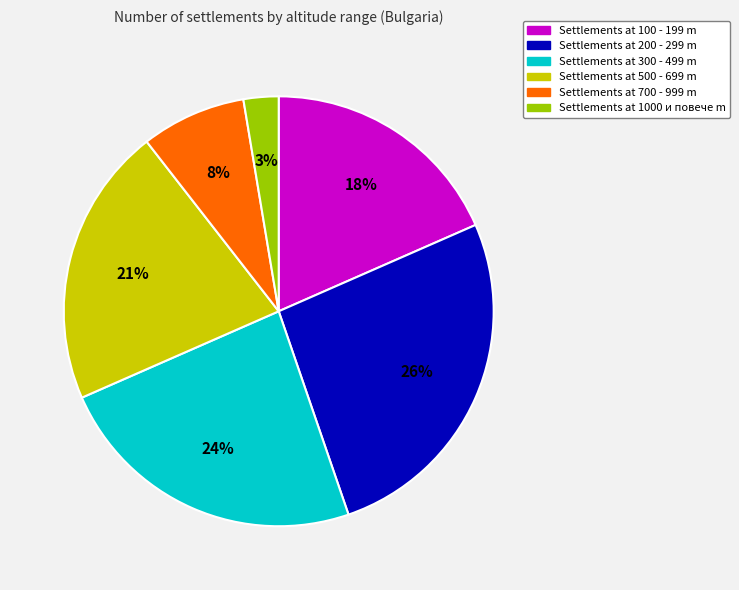

Is there a majority slice in this chart?

No